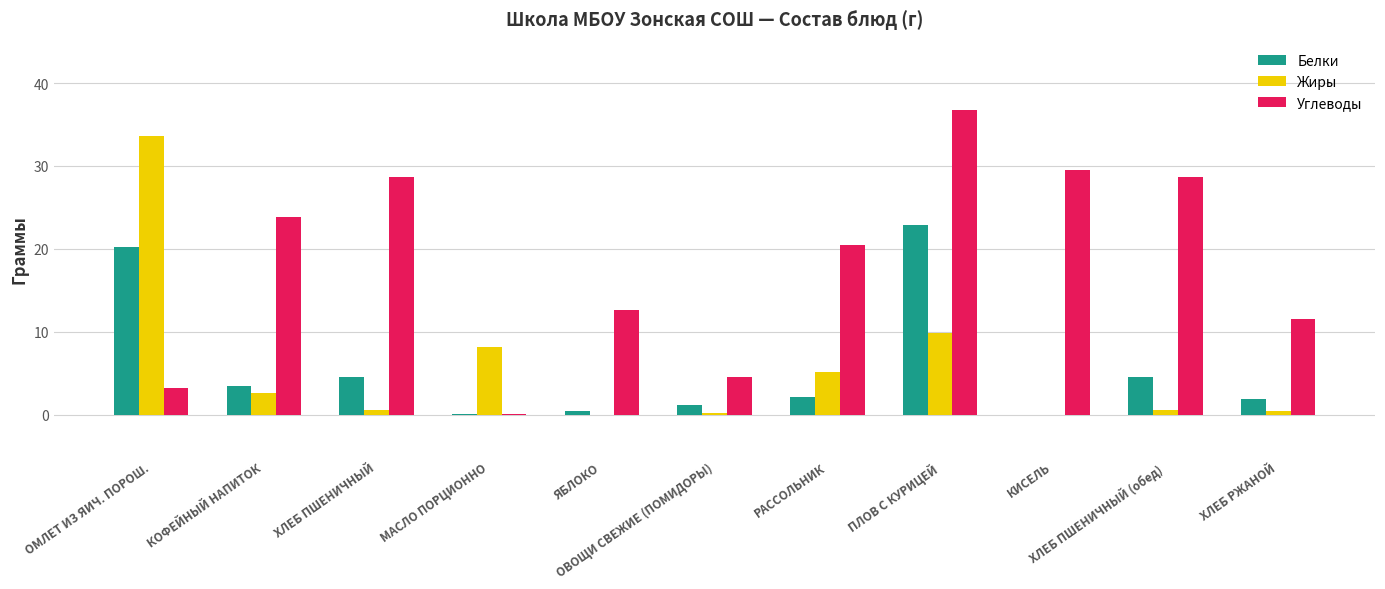

At which category is the sum across all series the highest?

ПЛОВ С КУРИЦЕЙ